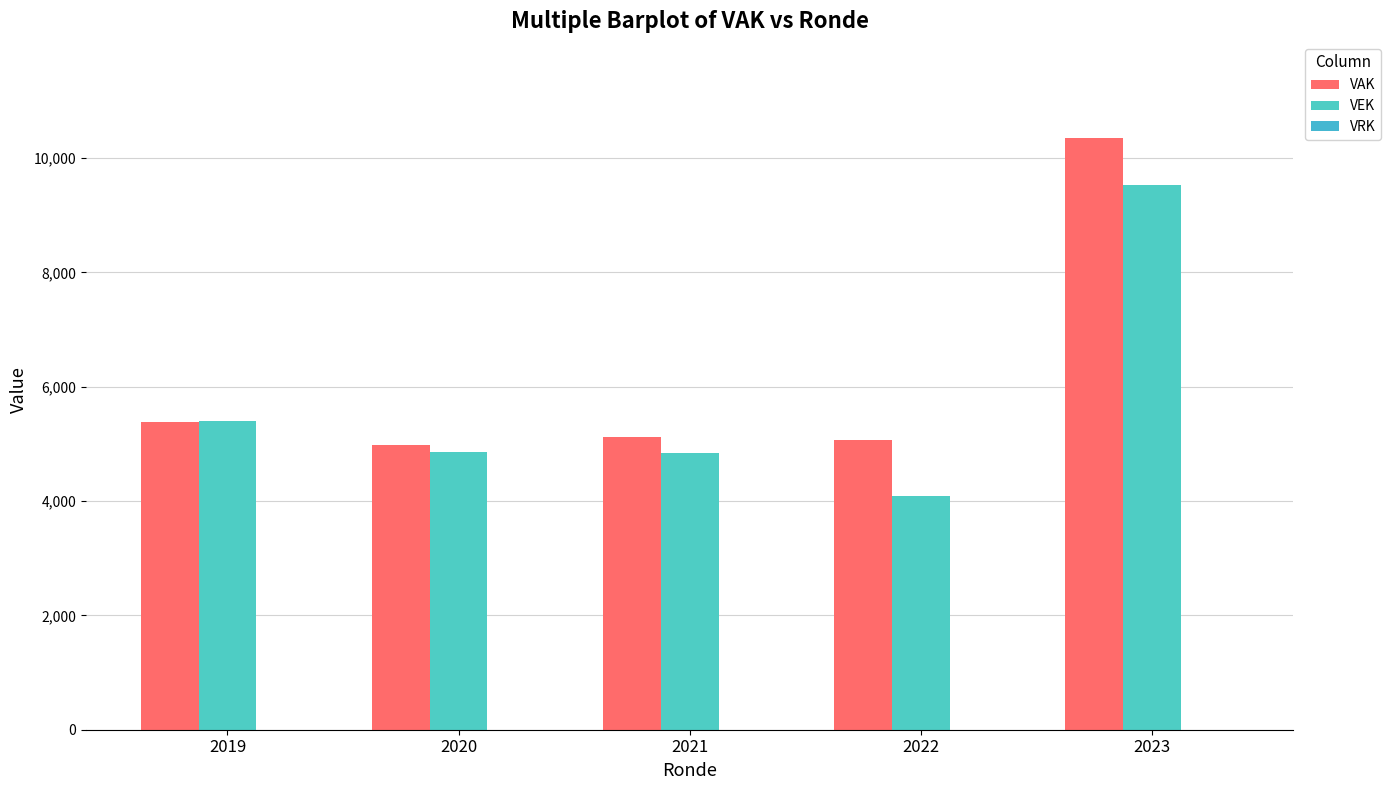

What value does the VEK series have at 2023, to the nearest 50?

9500